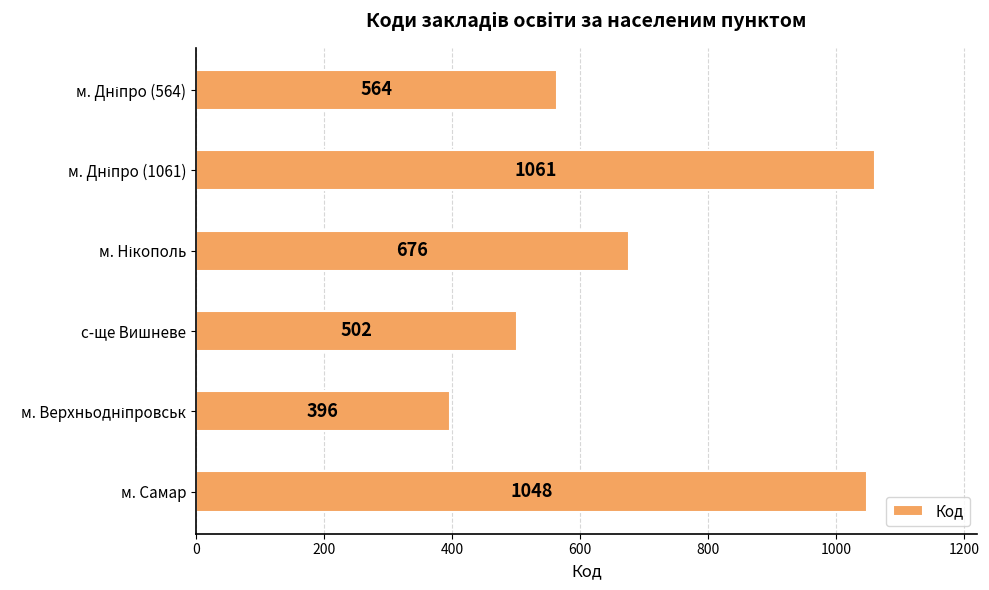

What is the maximum value shown in the chart?

1061